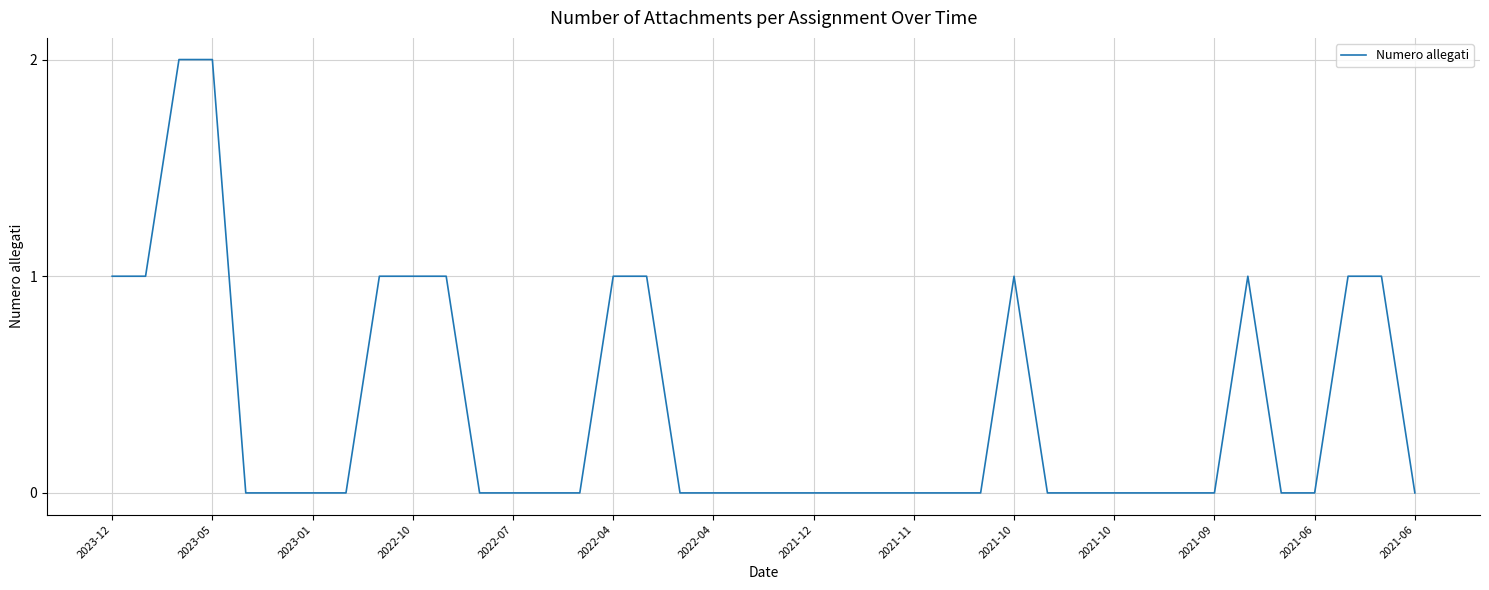

What is the maximum value shown in the chart?

2